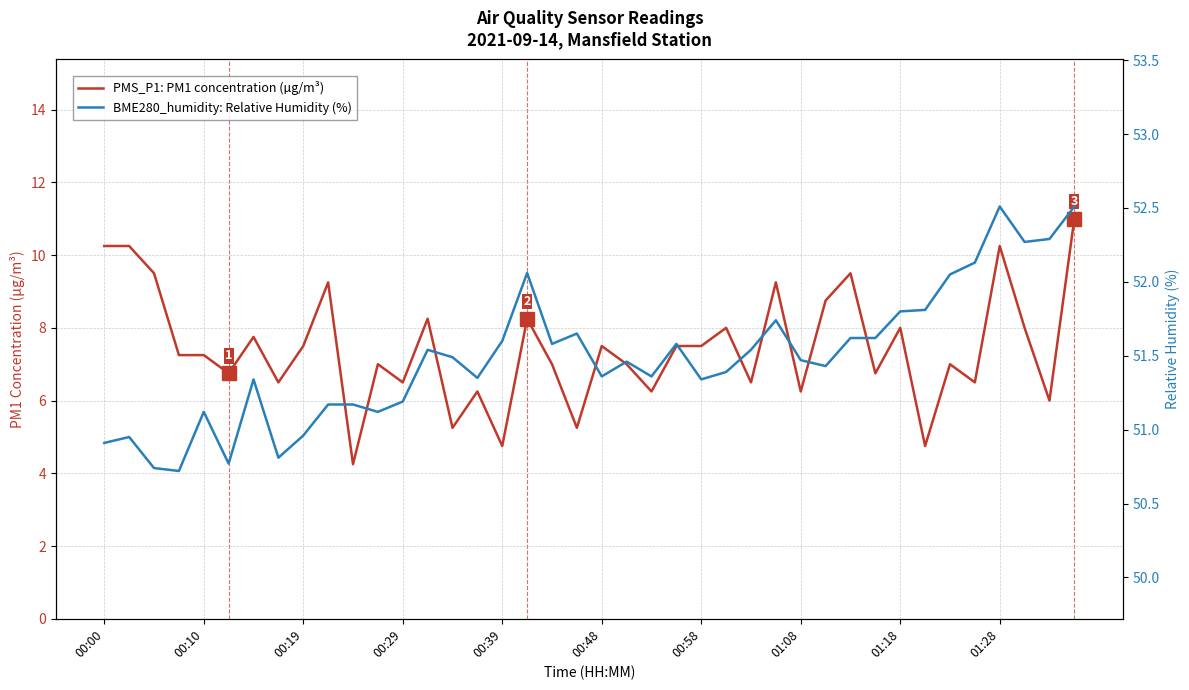

What are all the series names shown in the legend?

PMS_P1: PM1 concentration (µg/m³), BME280_humidity: Relative Humidity (%)